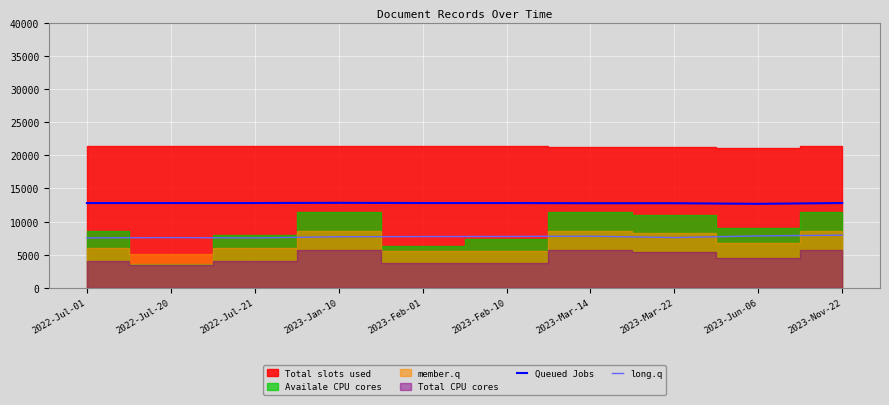

True or false: Queued Jobs and long.q cross at least once.

False